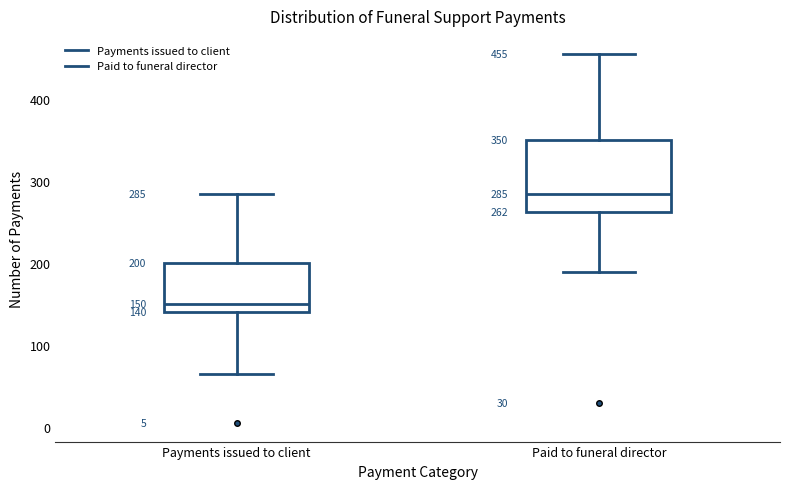

Comparing the boxes themselves (not the whiskers), which one is the tallest?

Paid to funeral director